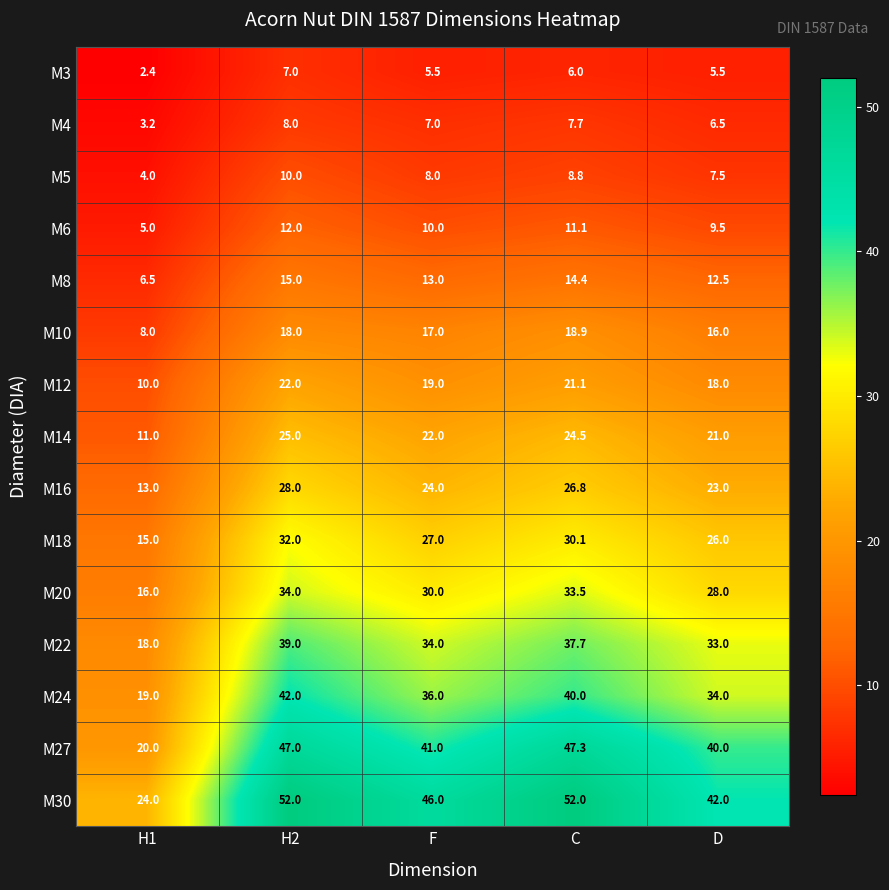

Rank the series by their maximum value, from lowest to highest.

M3, M4, M5, M6, M8, M10, M12, M14, M16, M18, M20, M22, M24, M27, M30